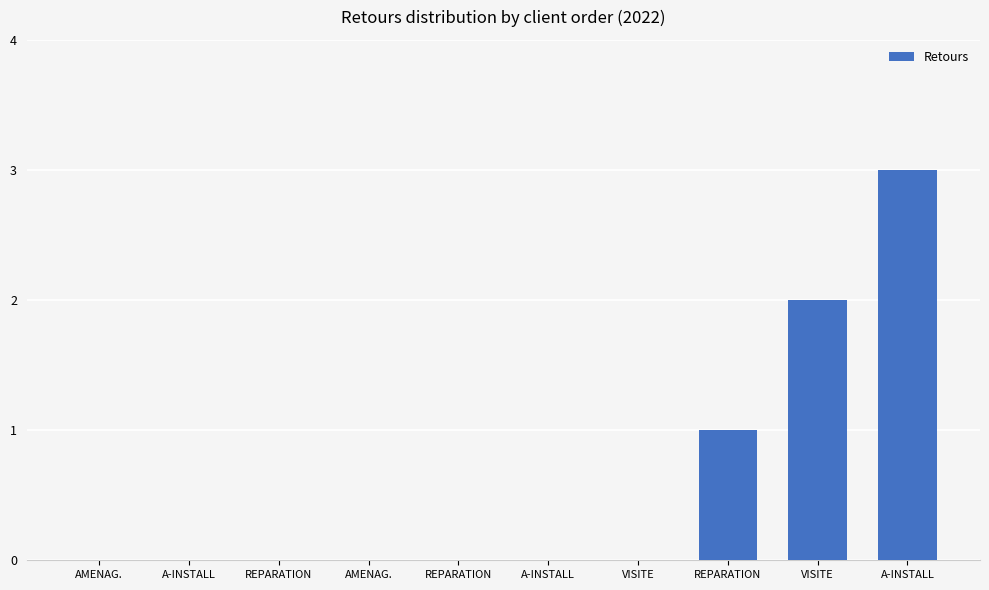

What is the difference between the maximum and second lowest values?

3